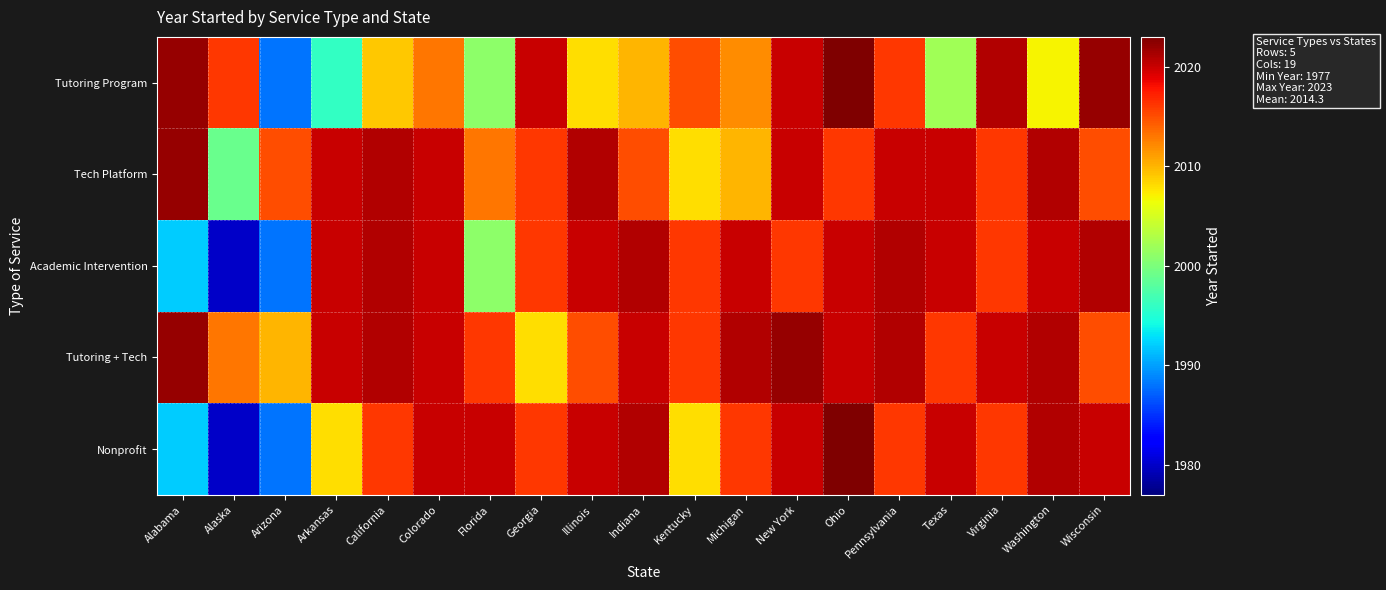

Which series has the largest total across all categories?

Tutoring + Tech